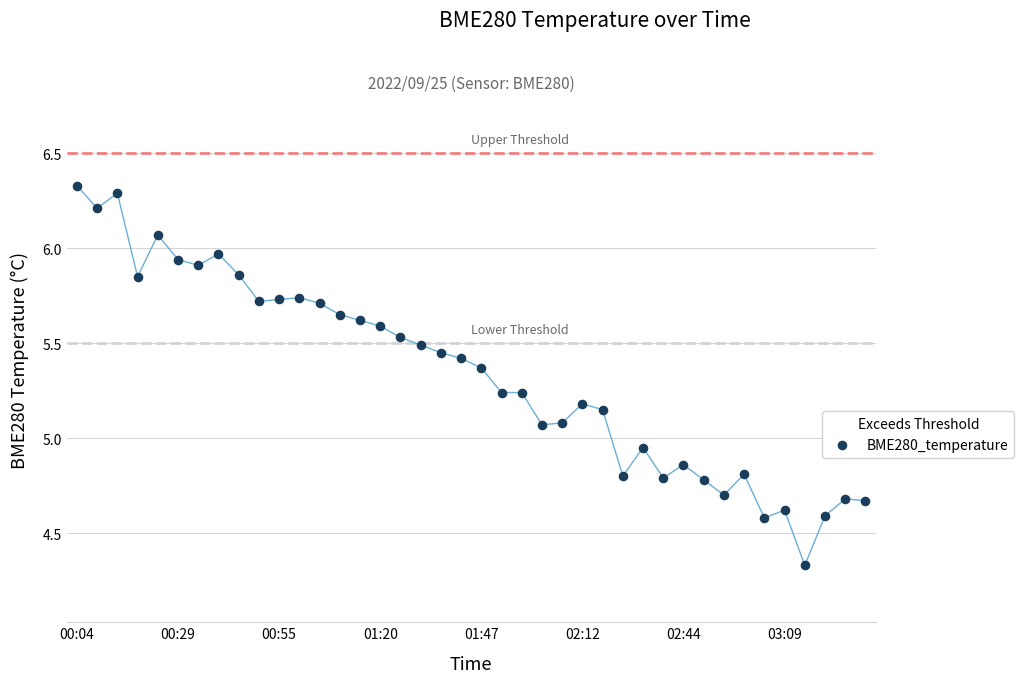

What is the range of Y values (max minus min)?

2.0